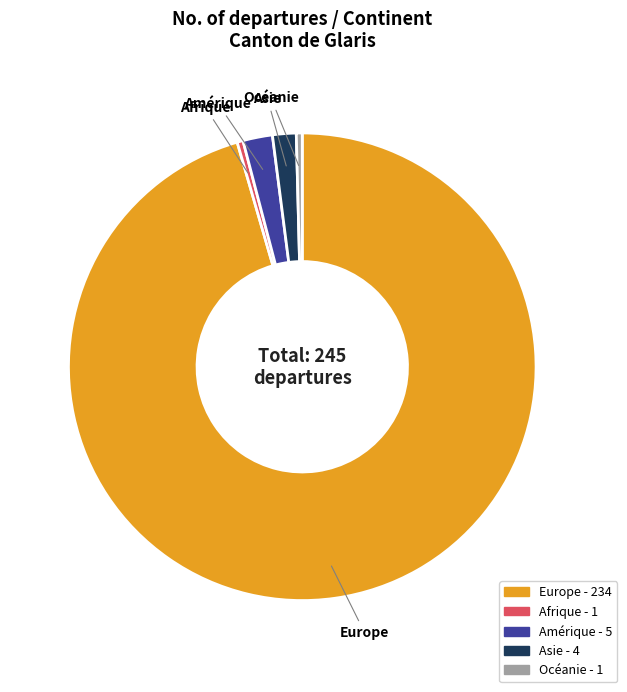

The Europe slice represents 96% of the pie. True or false?

True